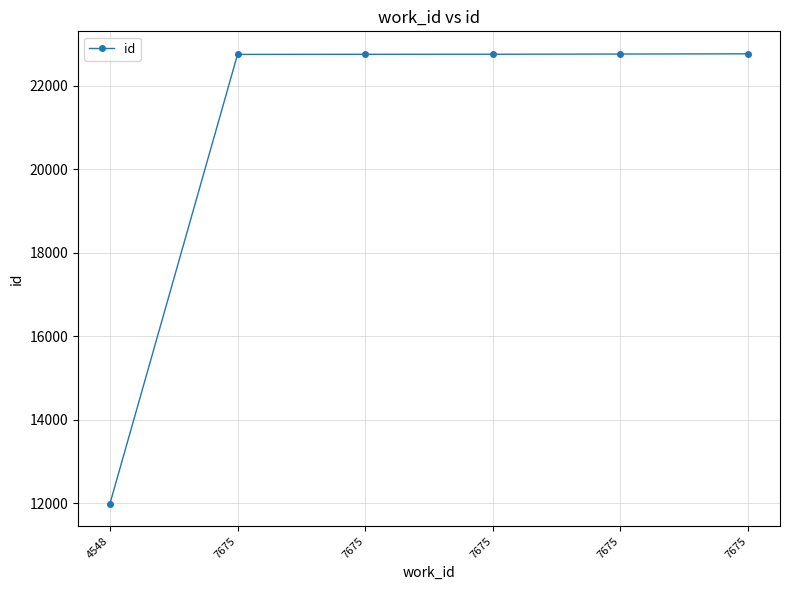

How many data points are less than 22759?

3